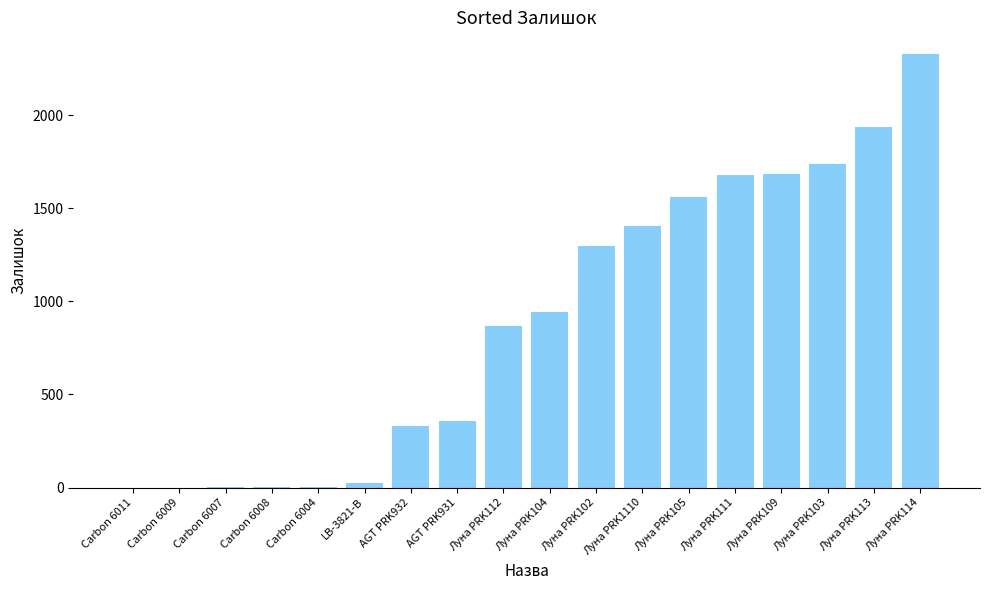

How many series are shown in this chart?

1